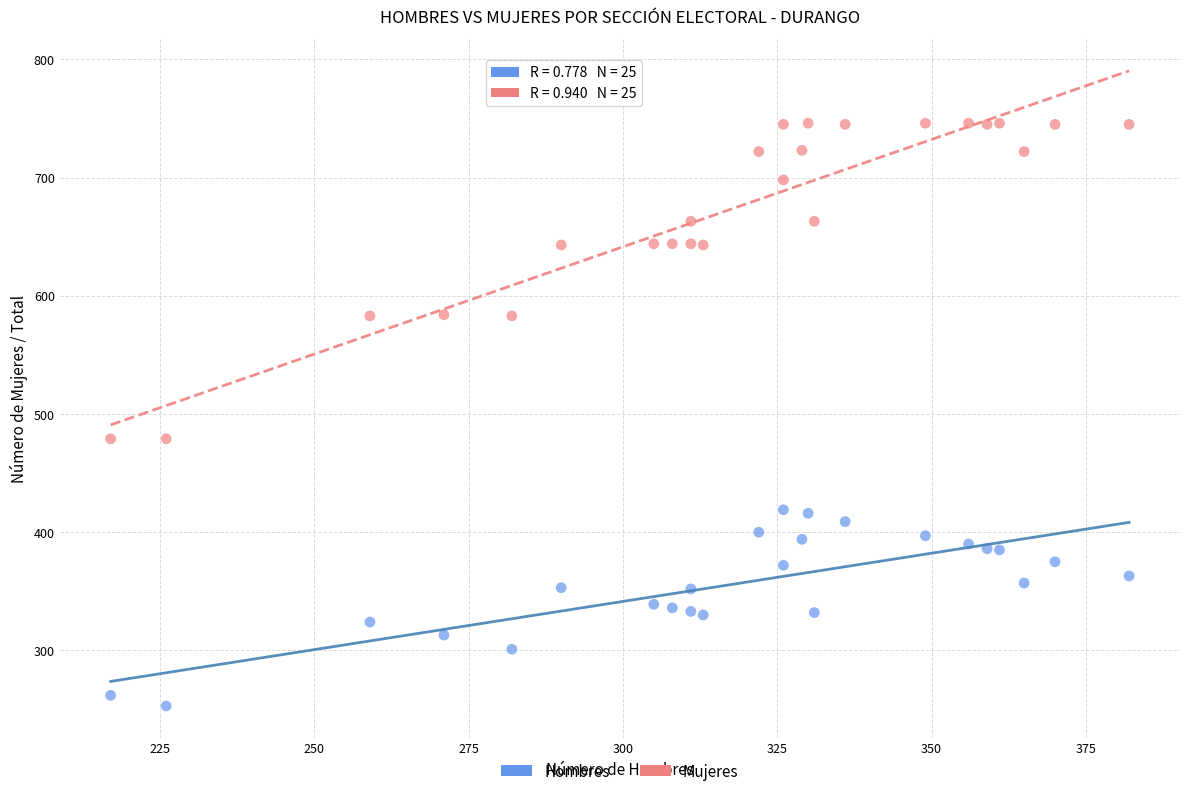

Across all data points, what is the range of X values (max minus min)?

165